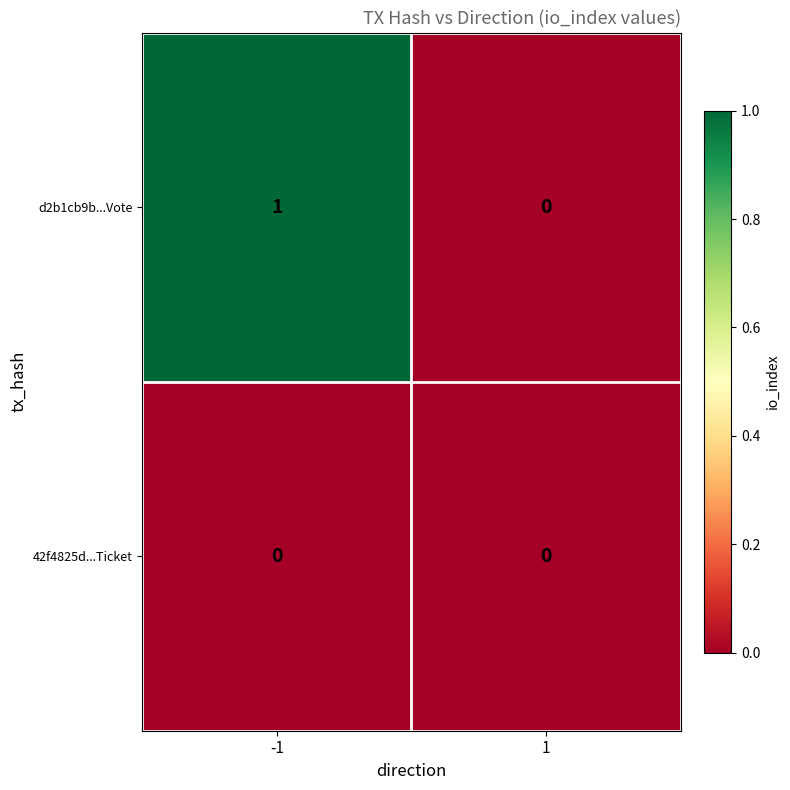

How many categories are shown in the chart?

2